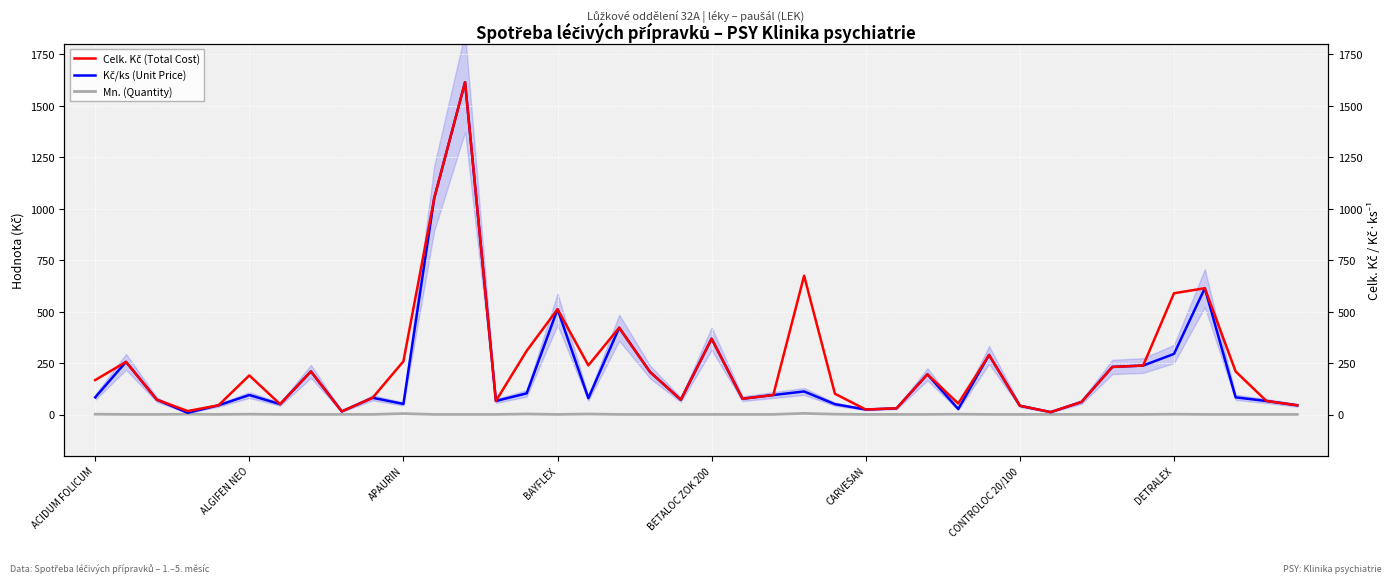

What is the difference between the highest and lowest values at 13?

65.1